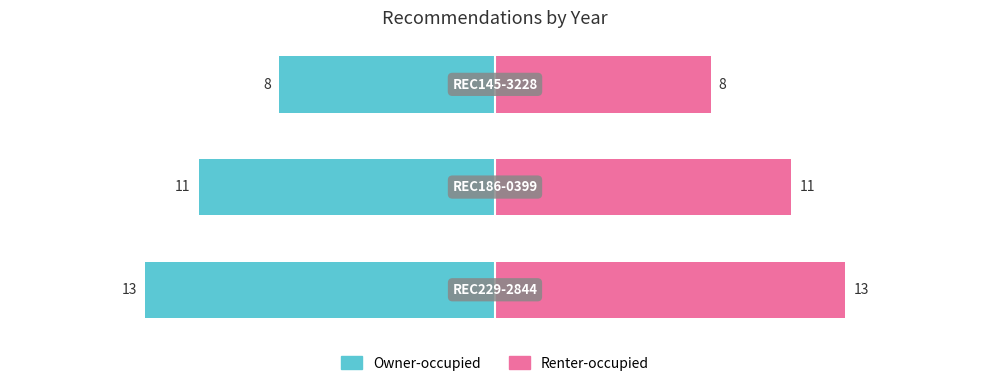

Is the value of Owner-occupied at 1 greater than the value of Renter-occupied at 0?

No